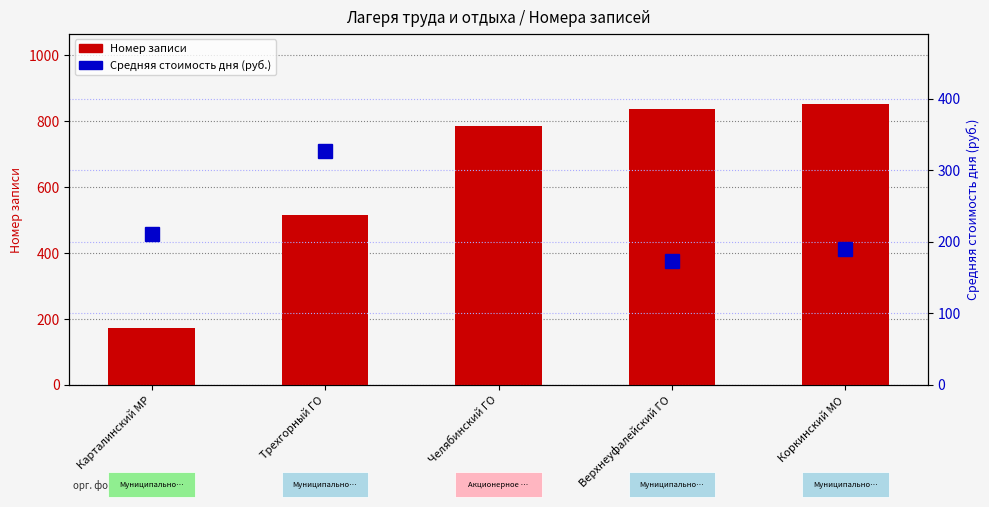

The value of Номер записи at Коркинский МО is 852.0. True or false?

True